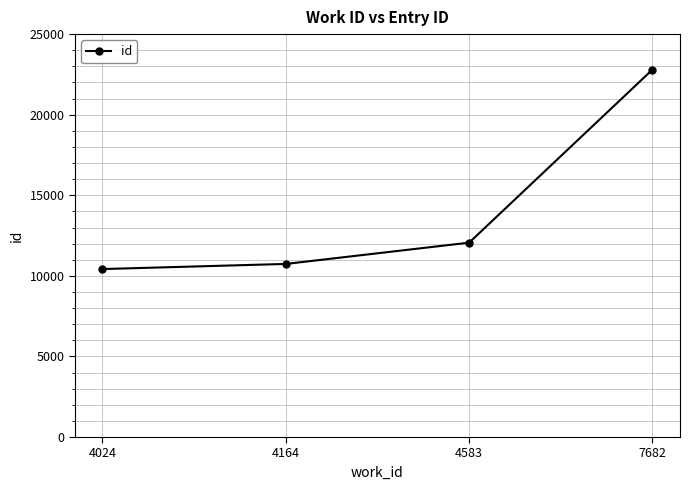

How many data points are less than 12060?

2